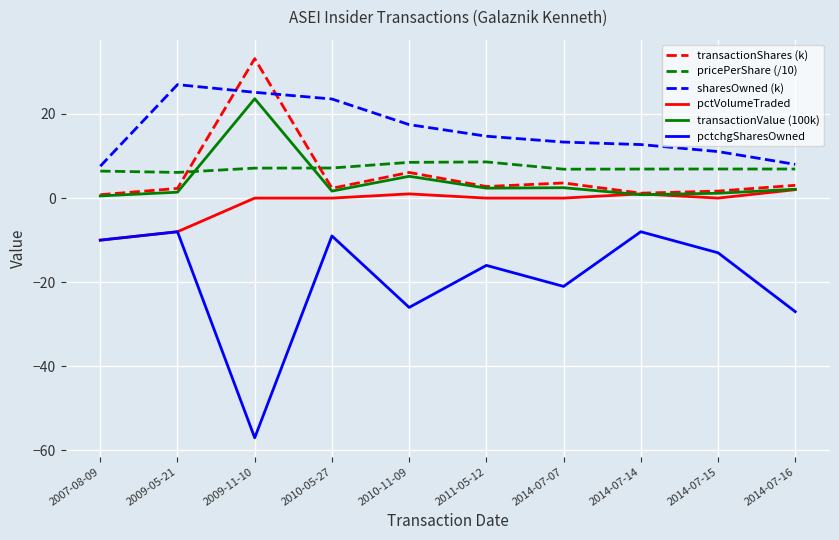

What is the difference between the transactionShares (k) values at 2014-07-14 and 2007-08-09?

0.4